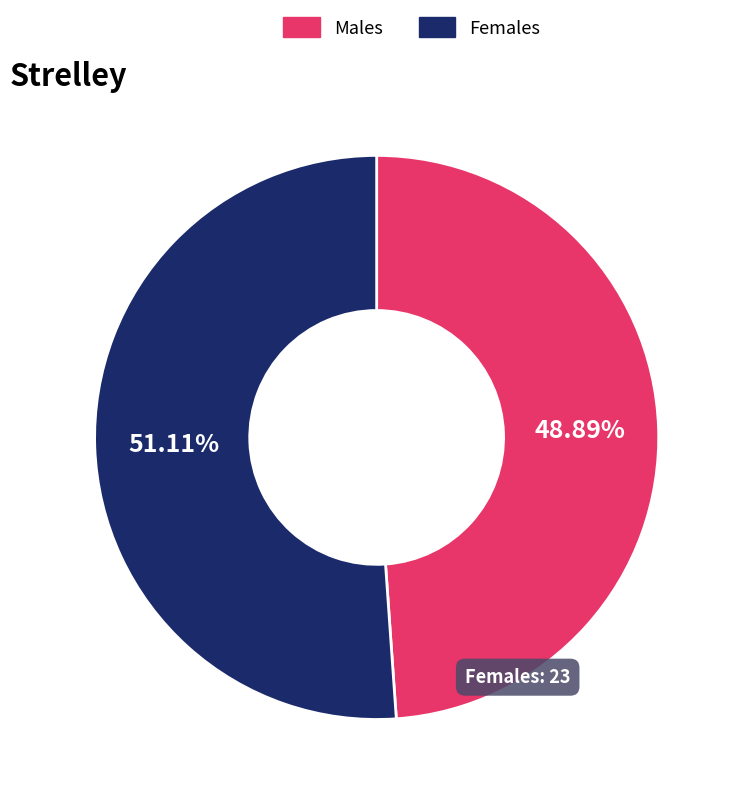

How many segments does this pie chart have?

2